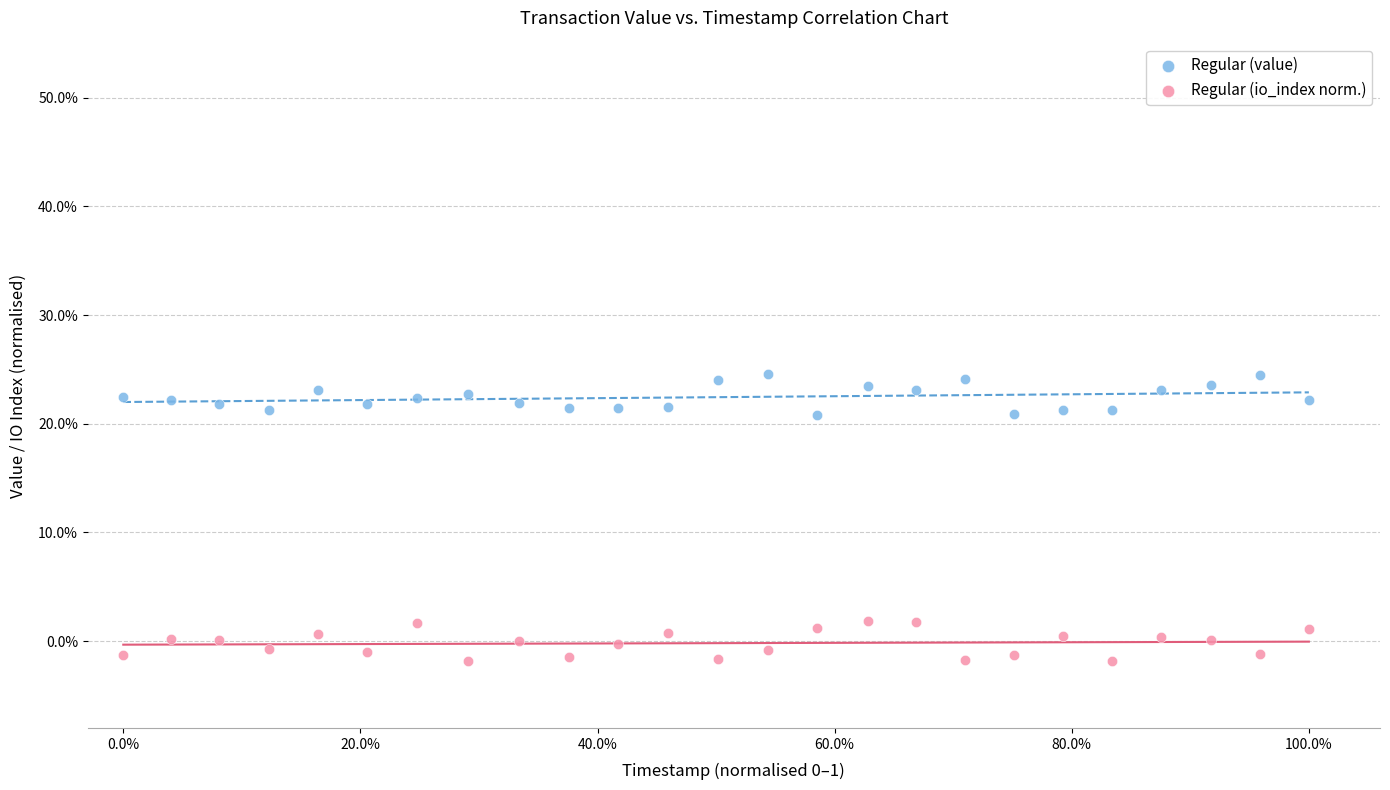

Which series contains the lowest Y value?

Regular (io_index norm.)